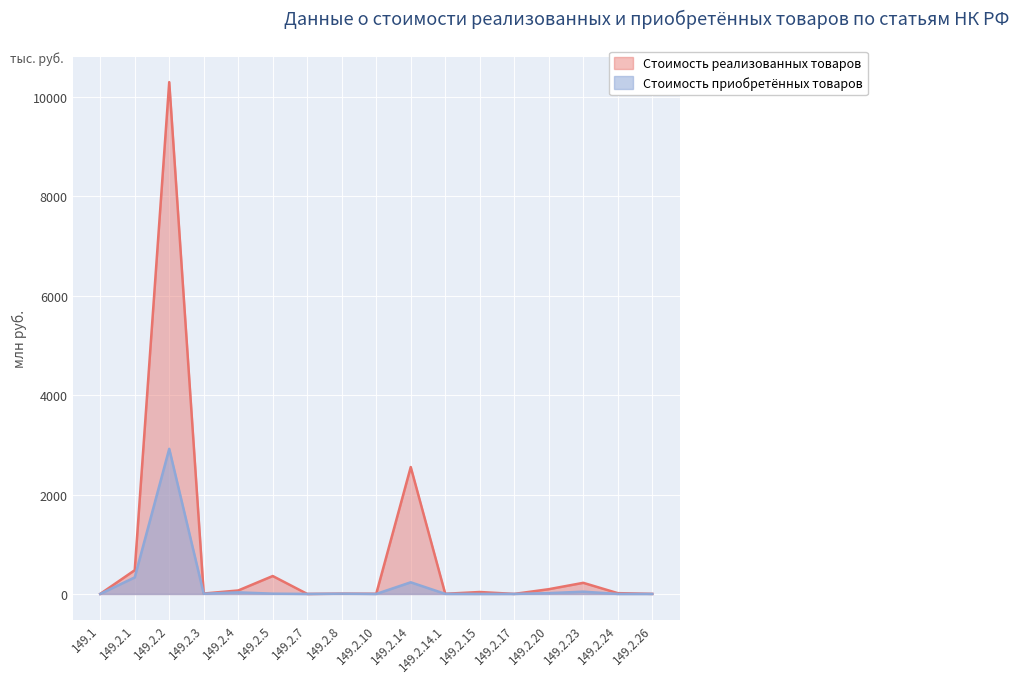

Where is Стоимость приобретённых товаров nearest to the value 1460?

149.2.1